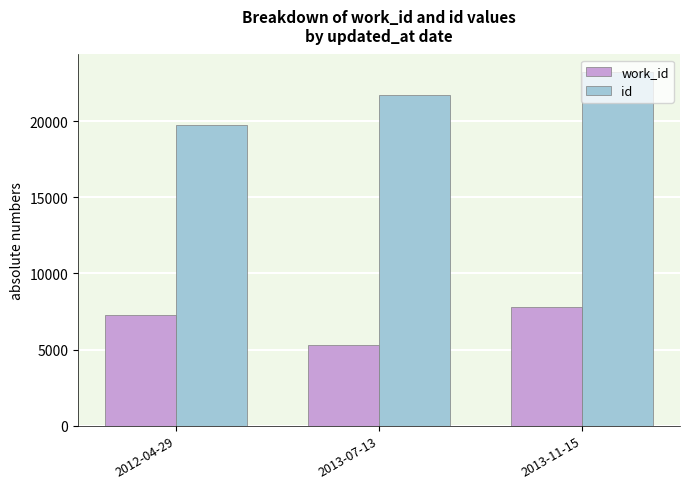

The value of work_id at 2013-11-15 is 7776. True or false?

True